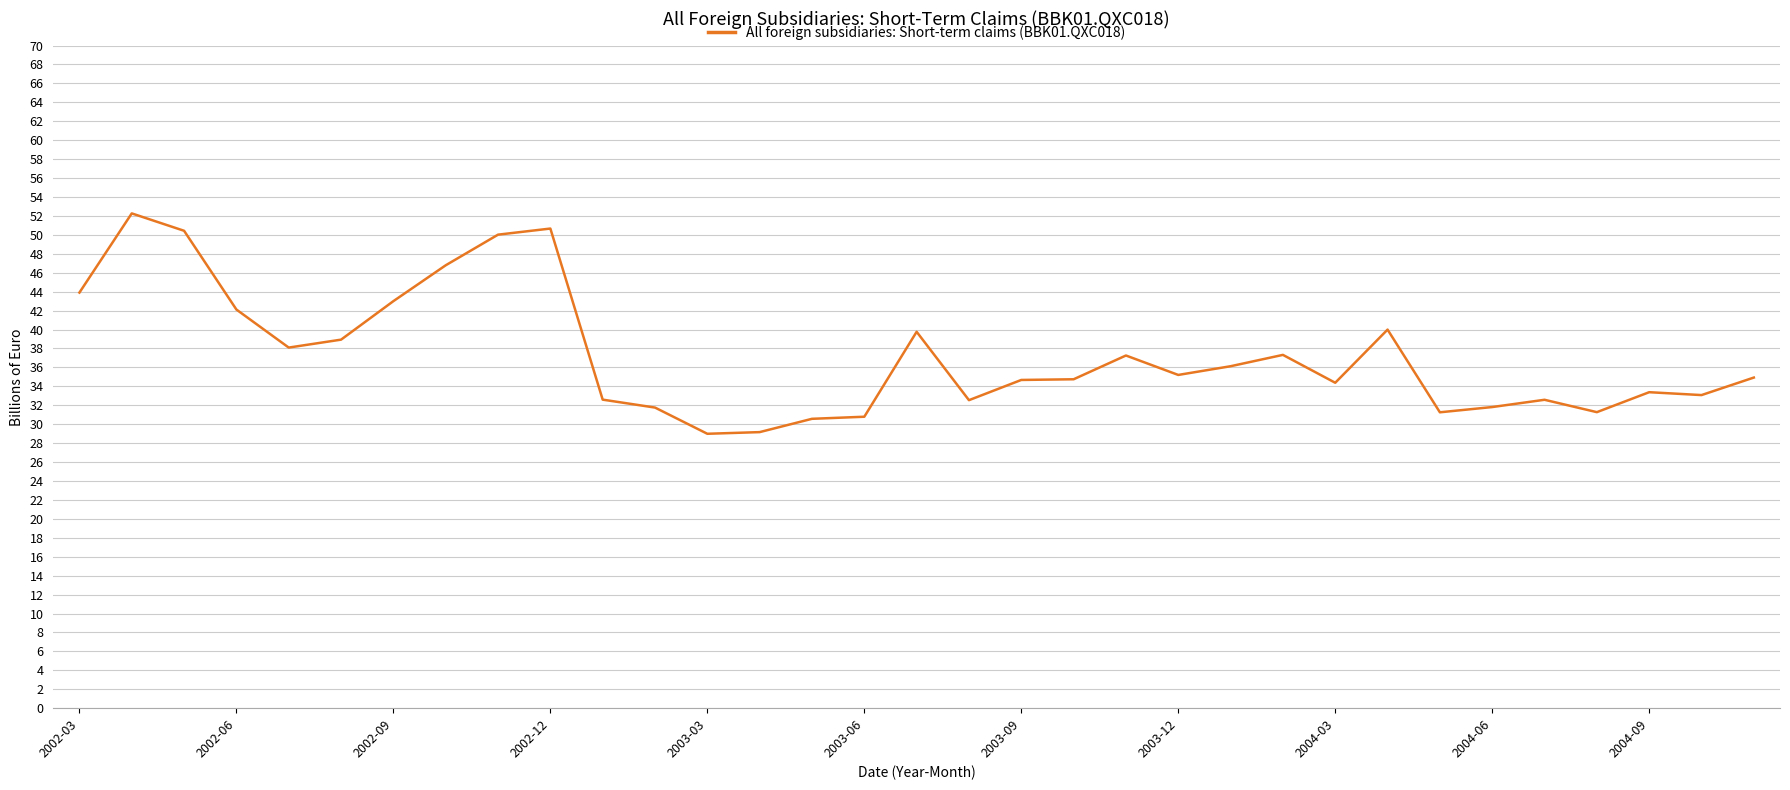

What is the minimum value shown in the chart?

29.0